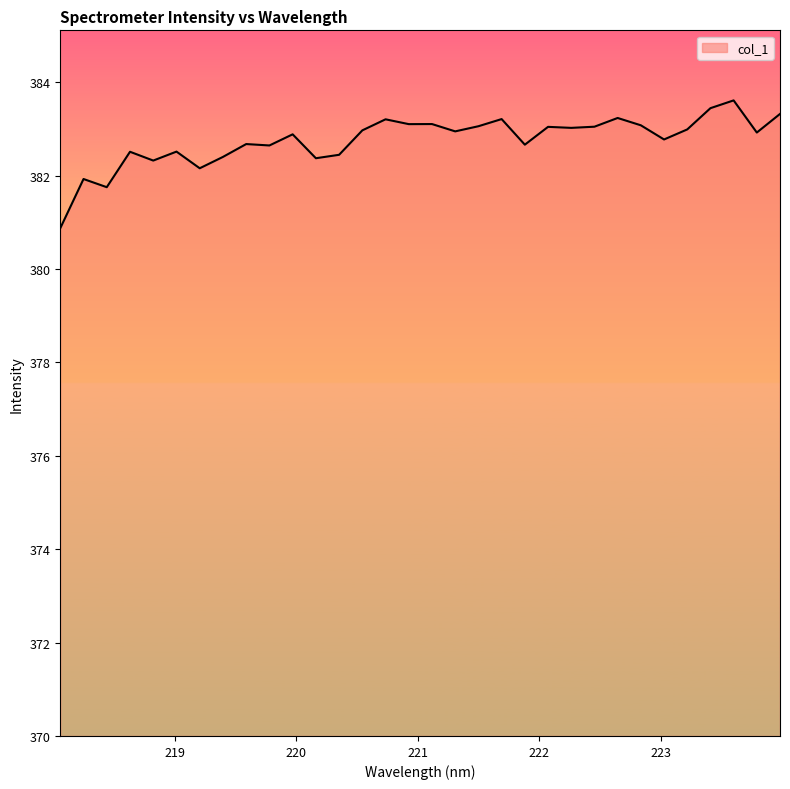

What is the smallest value displayed?

380.9